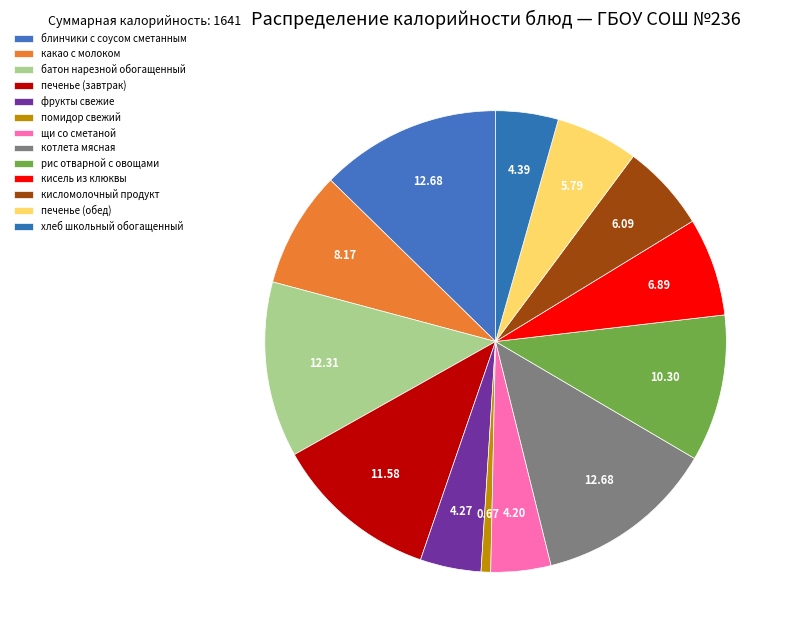

What is the ratio of the value at фрукты свежие to the value at кисель из клюквы?

0.6